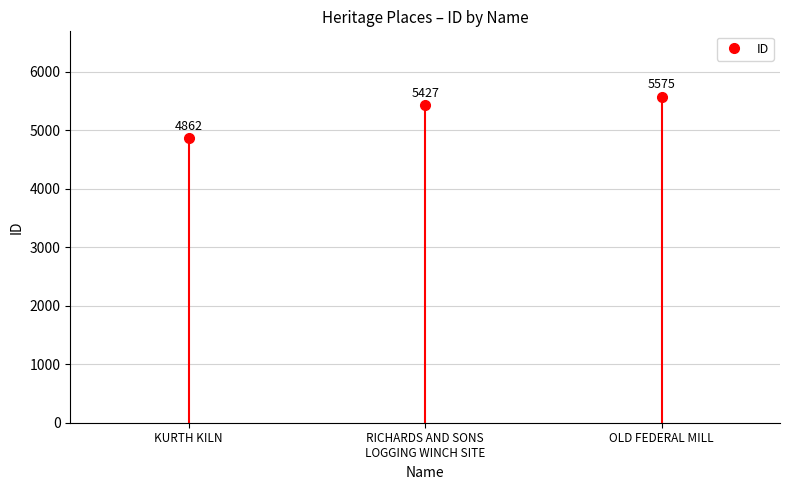

What is the label of the 2nd point from the right?

RICHARDS AND SONS
LOGGING WINCH SITE